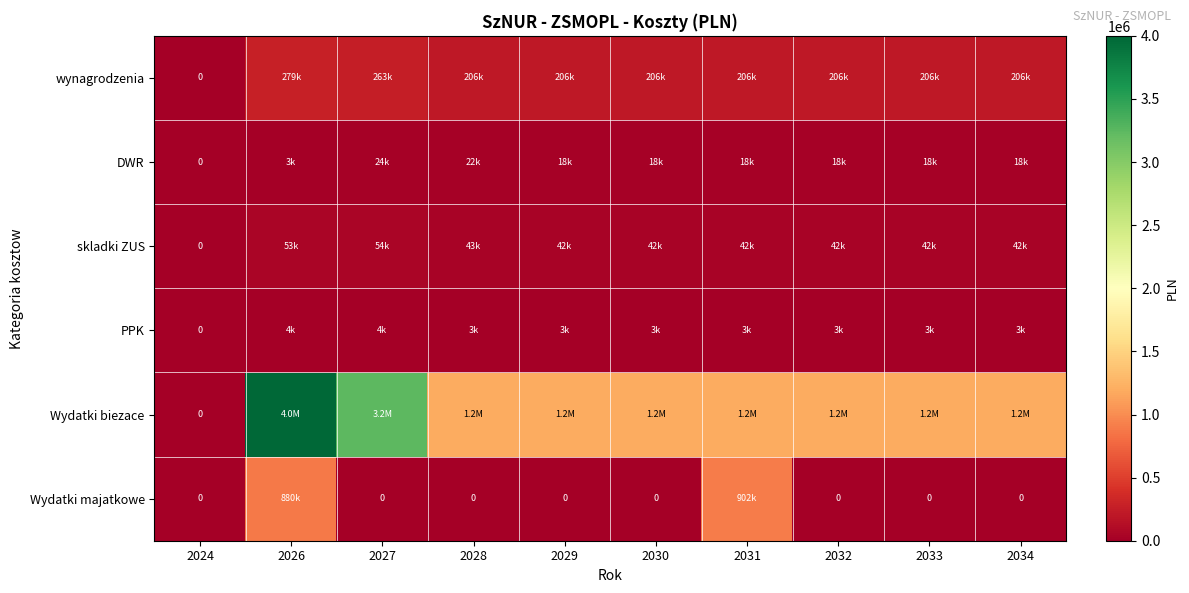

Between 2024 and 2029, which is larger?

2029